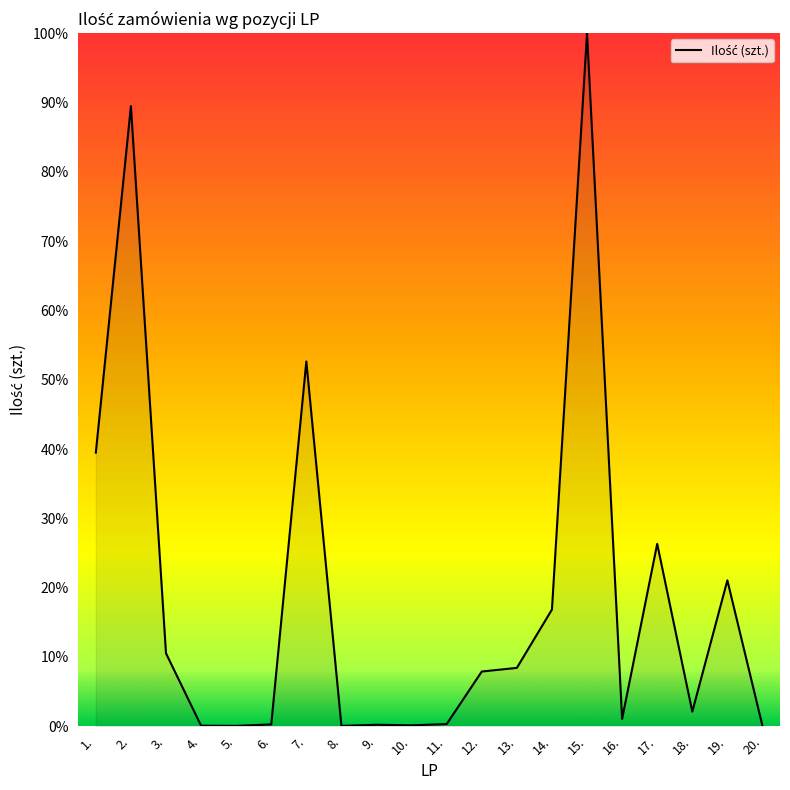

What is the difference between the maximum and minimum values?

99.9